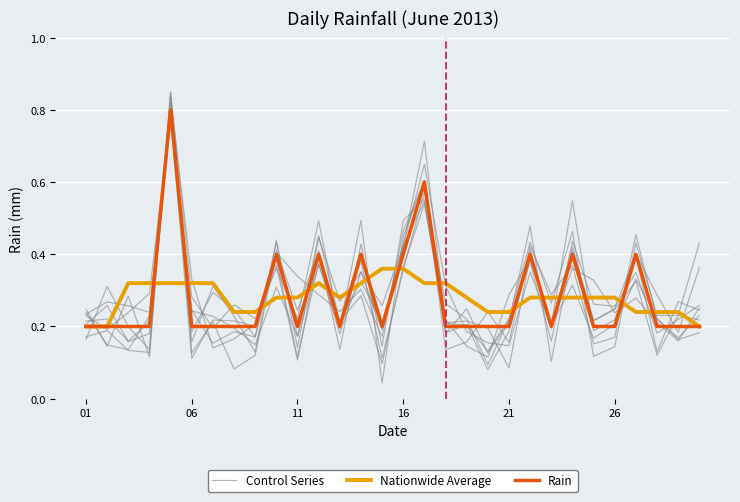

Reading left to right, list all the values displayed in this chart.

Control Series: 0.2	0.2	0.2	0.3	0.8	0.2	0.3	0.2	0.2	0.4	0.2	0.4	0.2	0.3	0.1	0.4	0.5	0.2	0.1	0.1	0.3	0.4	0.2	0.3	0.2	0.2	0.3	0.2	0.2	0.2
Nationwide Average: 0.2	0.2	0.3	0.3	0.3	0.3	0.3	0.2	0.2	0.3	0.3	0.3	0.3	0.3	0.4	0.4	0.3	0.3	0.3	0.2	0.2	0.3	0.3	0.3	0.3	0.3	0.2	0.2	0.2	0.2
Rain: 0.2	0.2	0.2	0.2	0.8	0.2	0.2	0.2	0.2	0.4	0.2	0.4	0.2	0.4	0.2	0.4	0.6	0.2	0.2	0.2	0.2	0.4	0.2	0.4	0.2	0.2	0.4	0.2	0.2	0.2